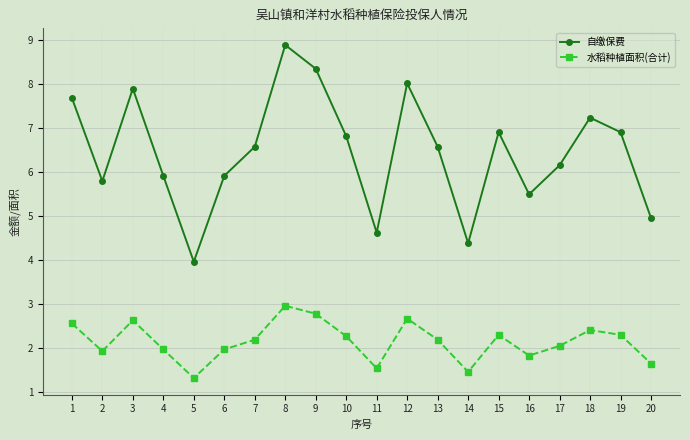

What is the difference between the highest and lowest values at 7?

4.4